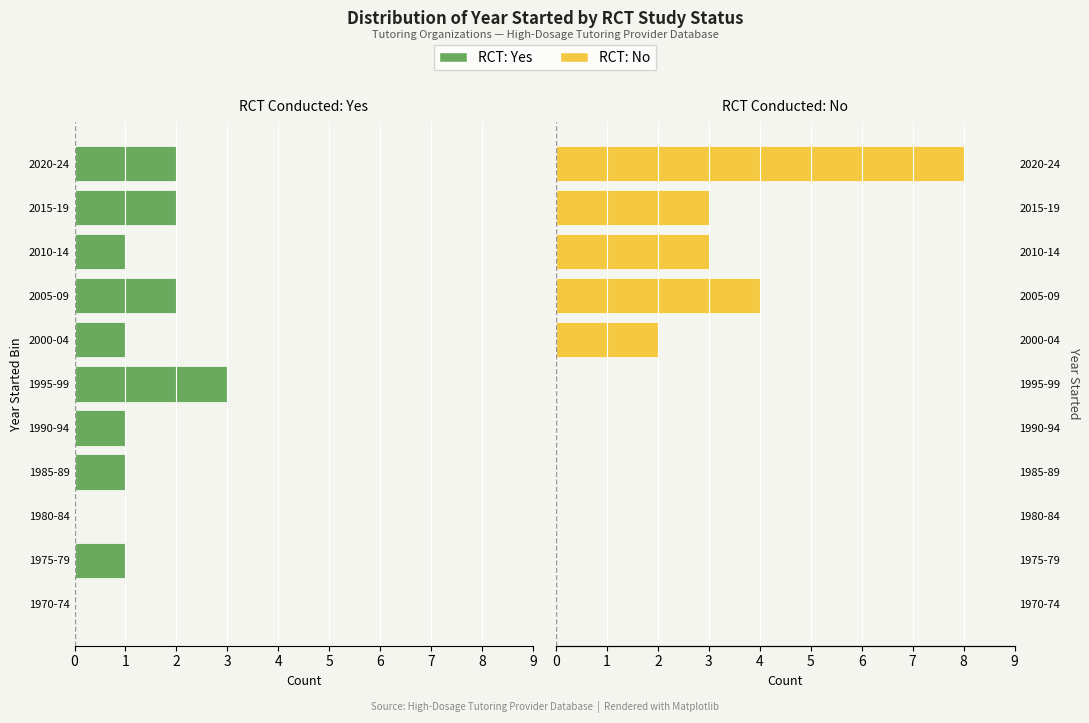

How many groups of bars are there?

11